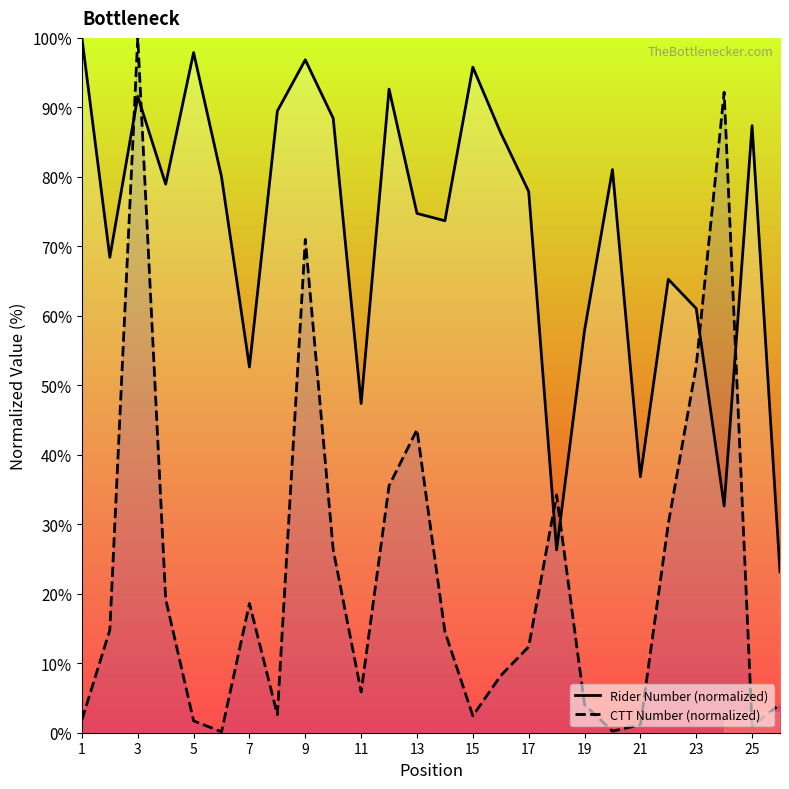

What are all the series names shown in the legend?

Rider Number (normalized), CTT Number (normalized)